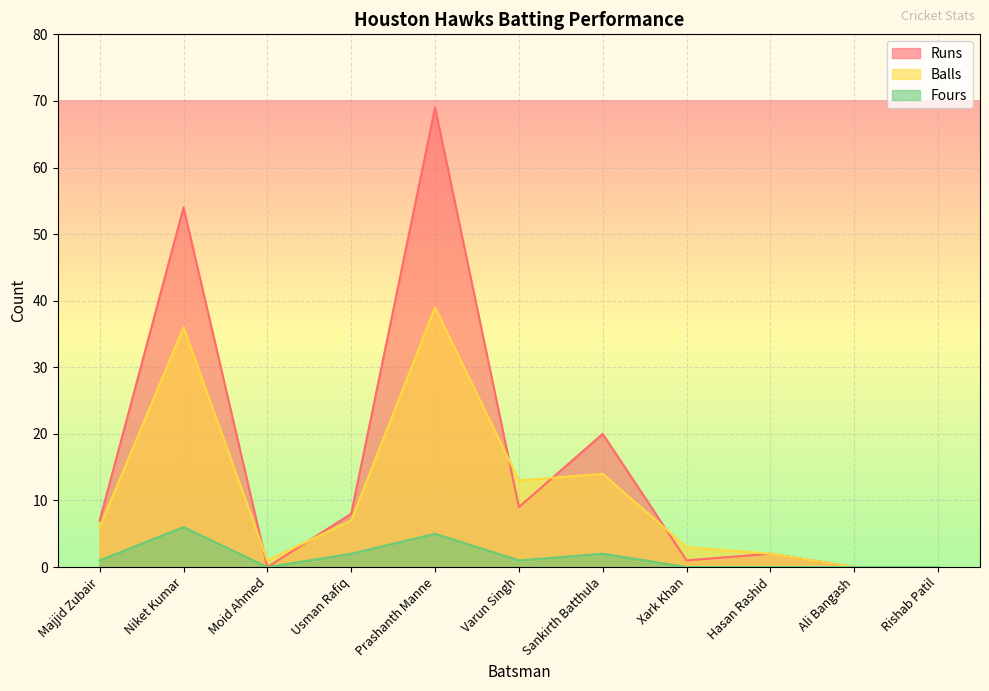

What are all the series names shown in the legend?

Runs, Balls, Fours